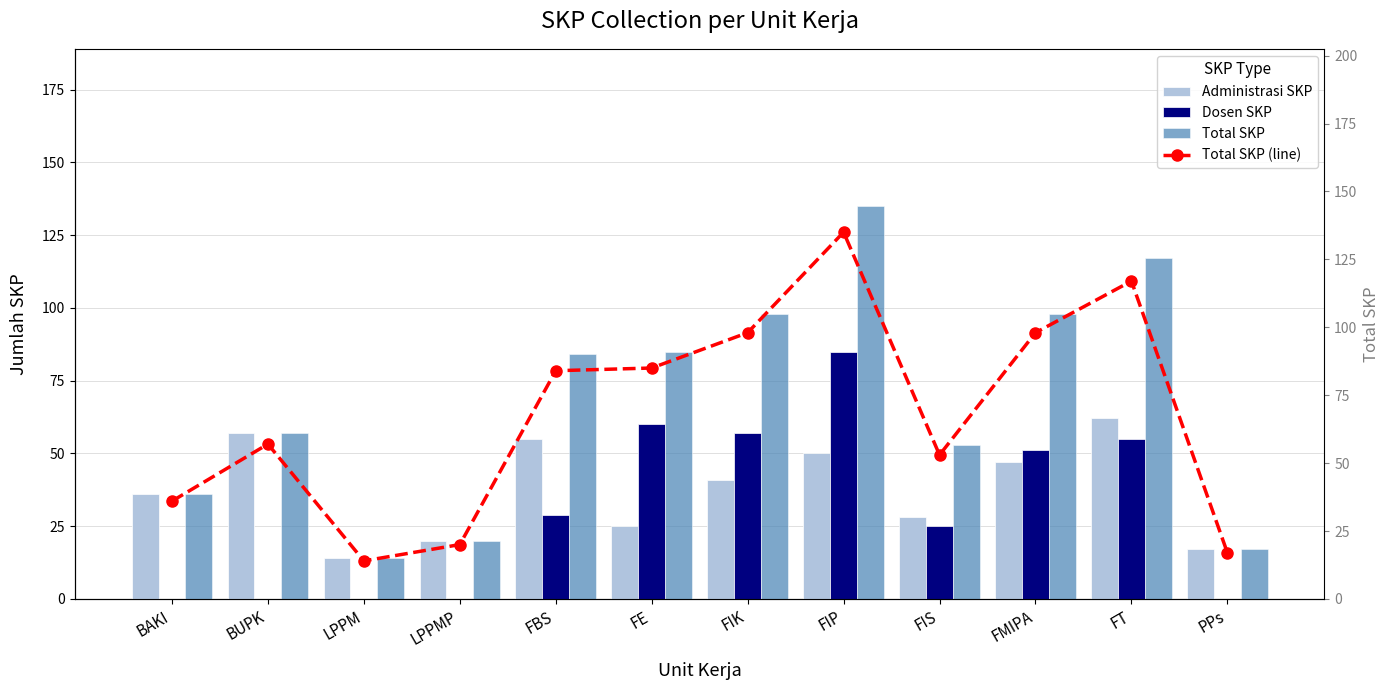

Rank the categories by Total SKP (line) value from highest to lowest.

FIP, FT, FIK, FMIPA, FE, FBS, BUPK, FIS, BAKI, LPPMP, PPs, LPPM